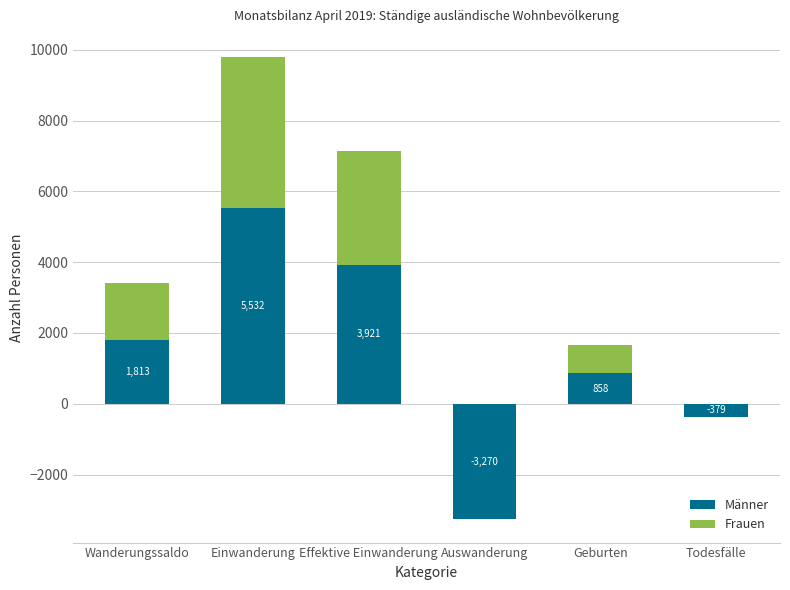

What is the value of the Frauen bar at the 1st from the left?

1595